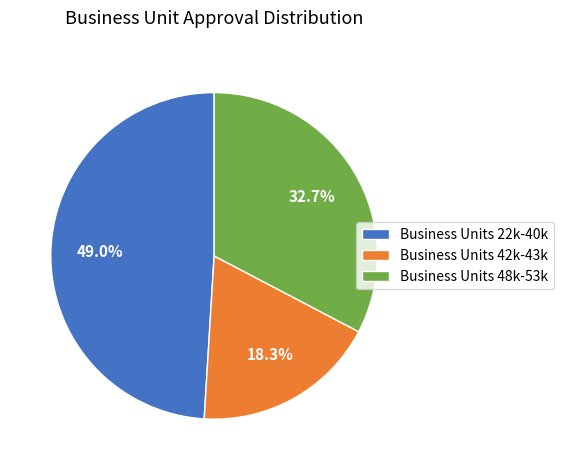

Rank the categories by value from lowest to highest.

Business Units 42k-43k, Business Units 48k-53k, Business Units 22k-40k